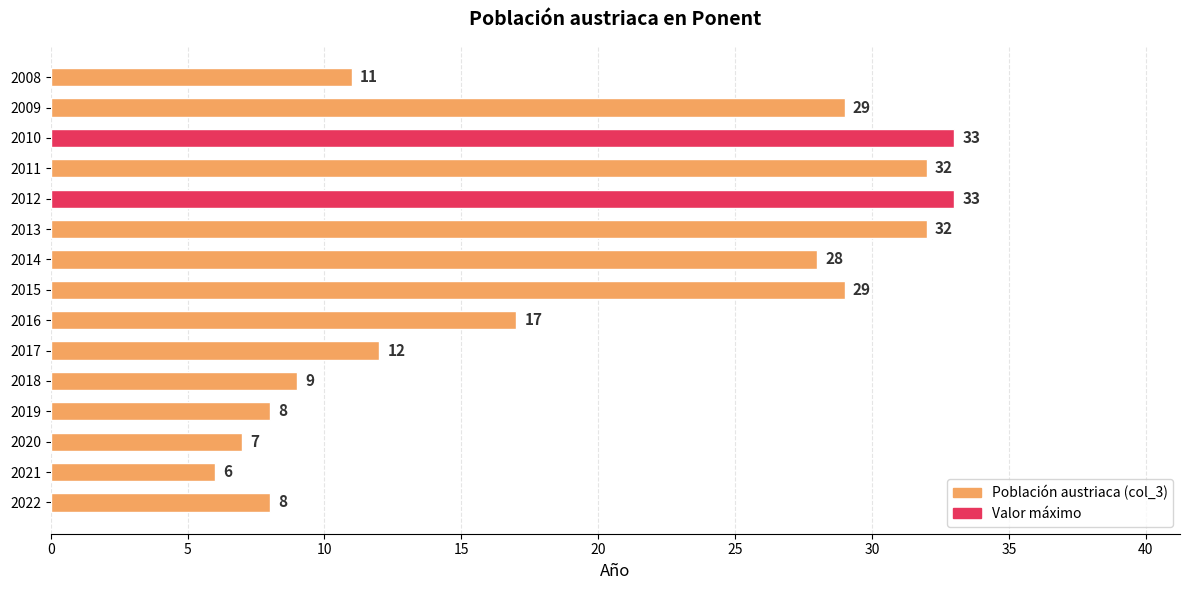

What is the greatest value displayed?

33